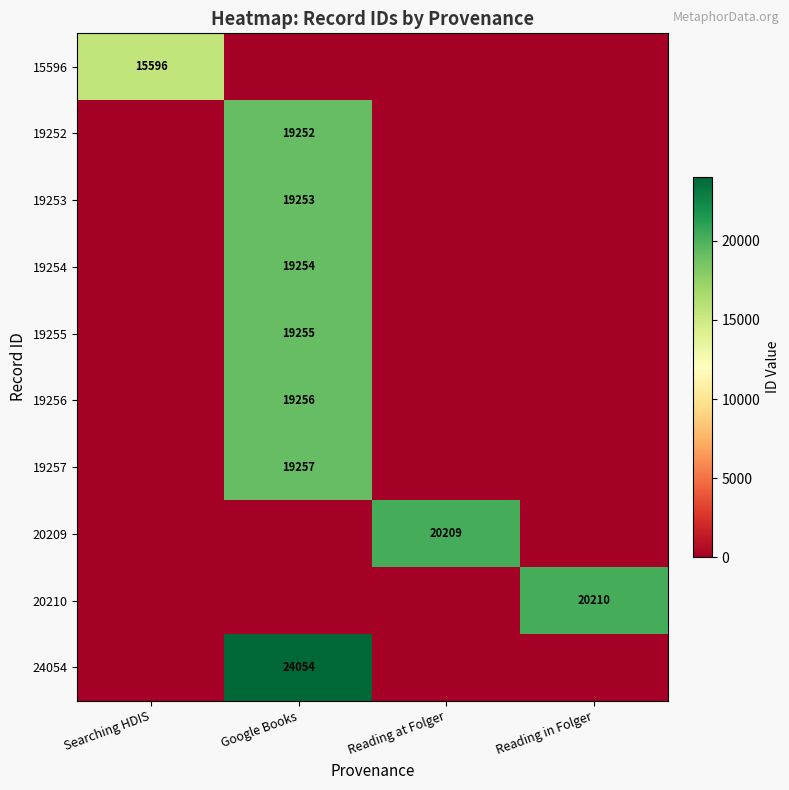

The value of 15596 at Searching HDIS is 15596. True or false?

True